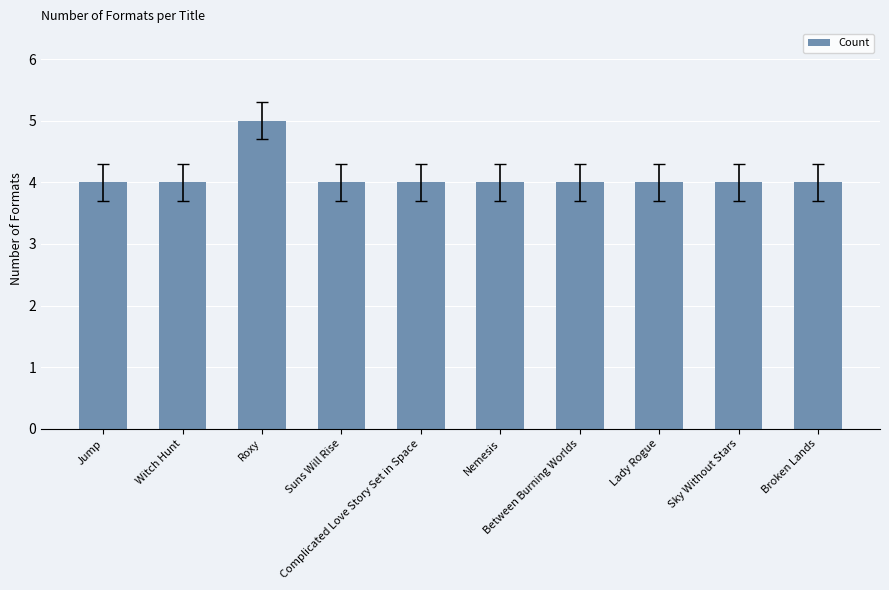

What is the smallest value displayed?

4